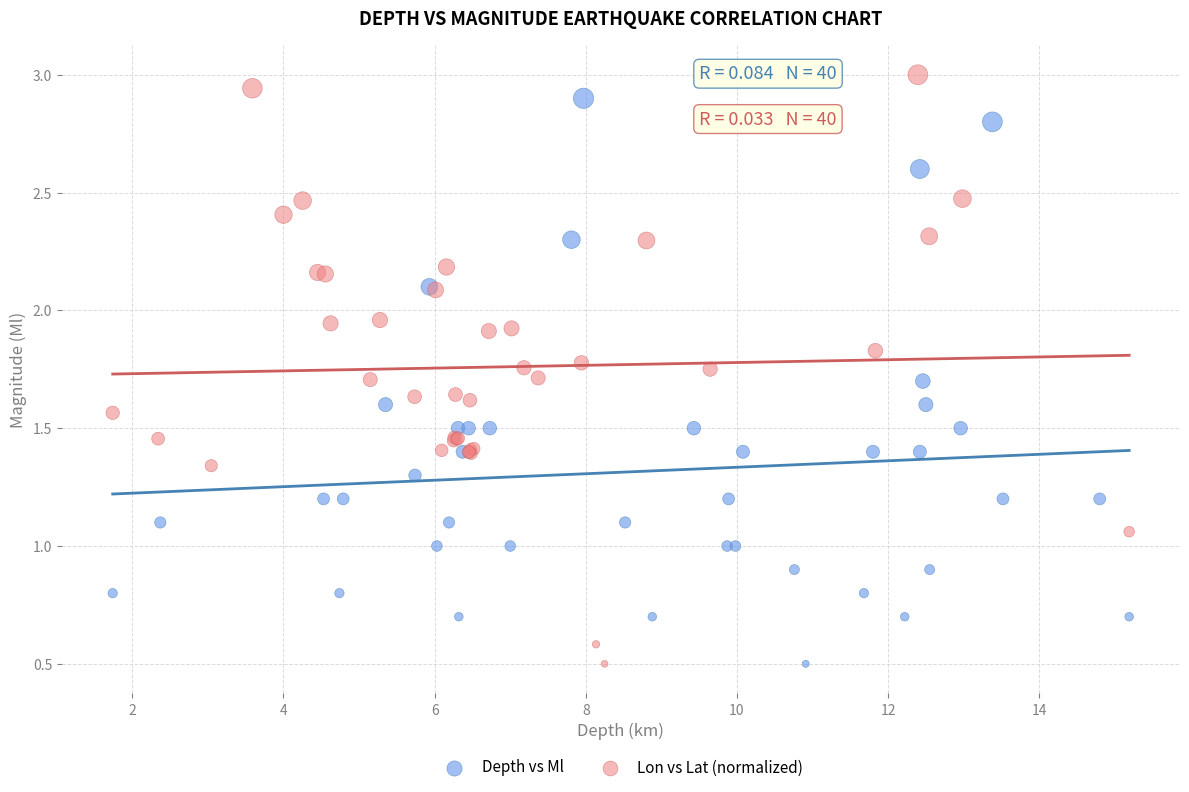

Which series contains the highest Y value?

Lon vs Lat (normalized)